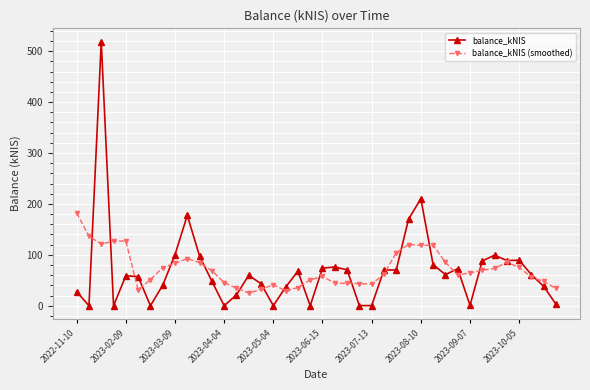

List the series in order of their peak value, highest first.

balance_kNIS, balance_kNIS (smoothed)